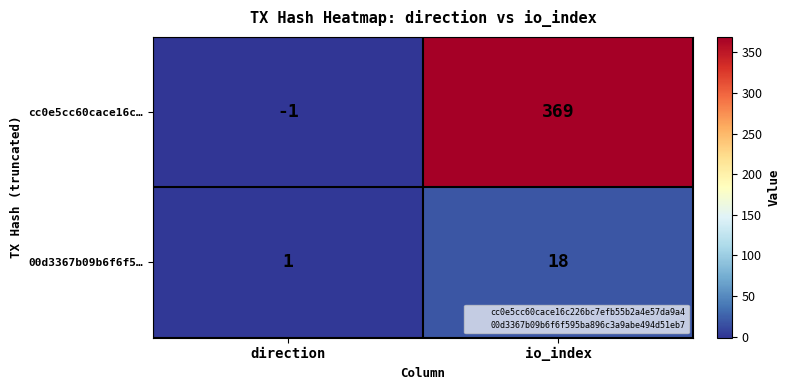

List the labels in order of cc0e5cc60cace16c… value, largest first.

io_index, direction